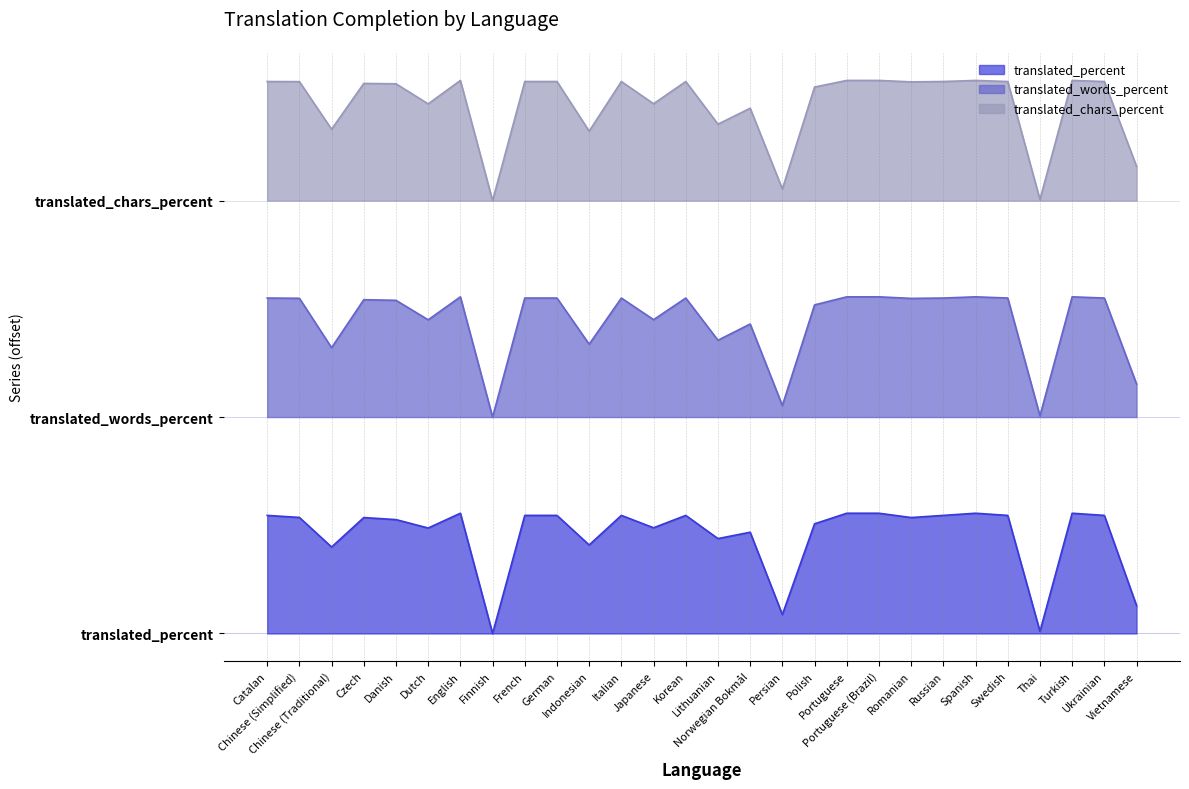

Which series has the largest total across all categories?

translated_chars_percent